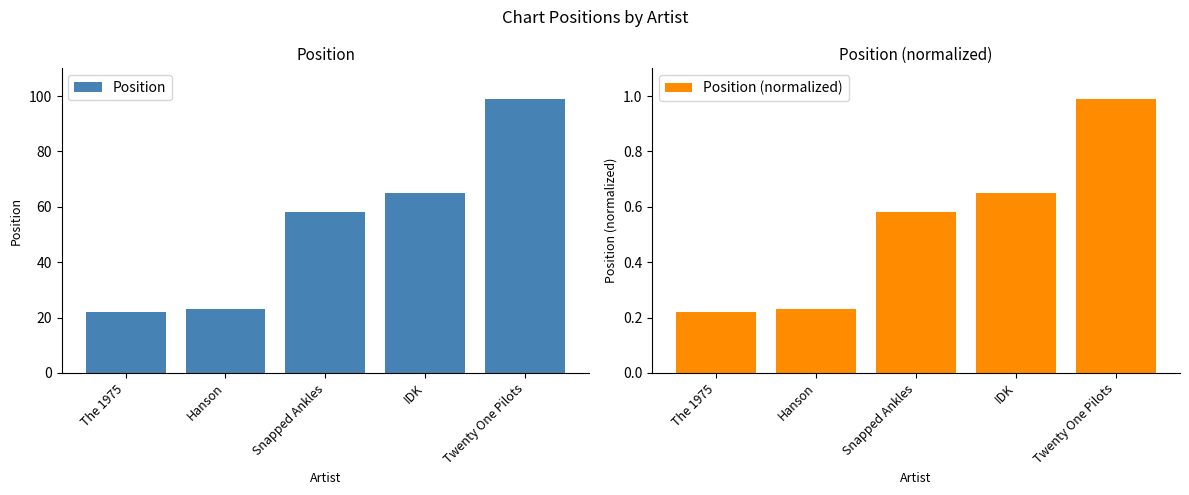

At how many categories does at least one series exceed 16?

5